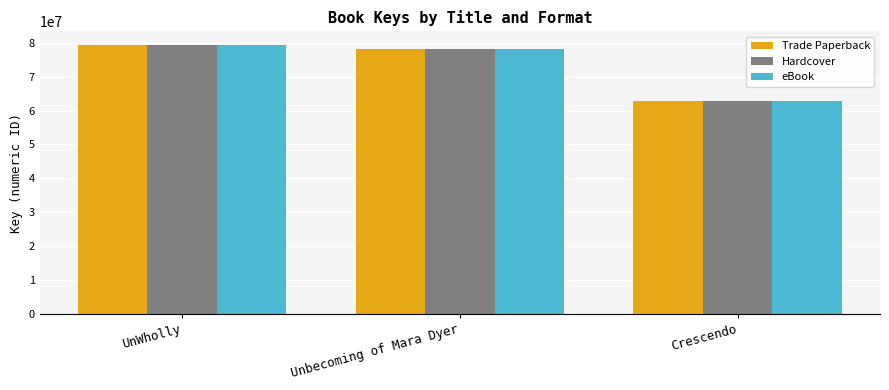

True or false: eBook has a value of 78193520 at Unbecoming of Mara Dyer.

True